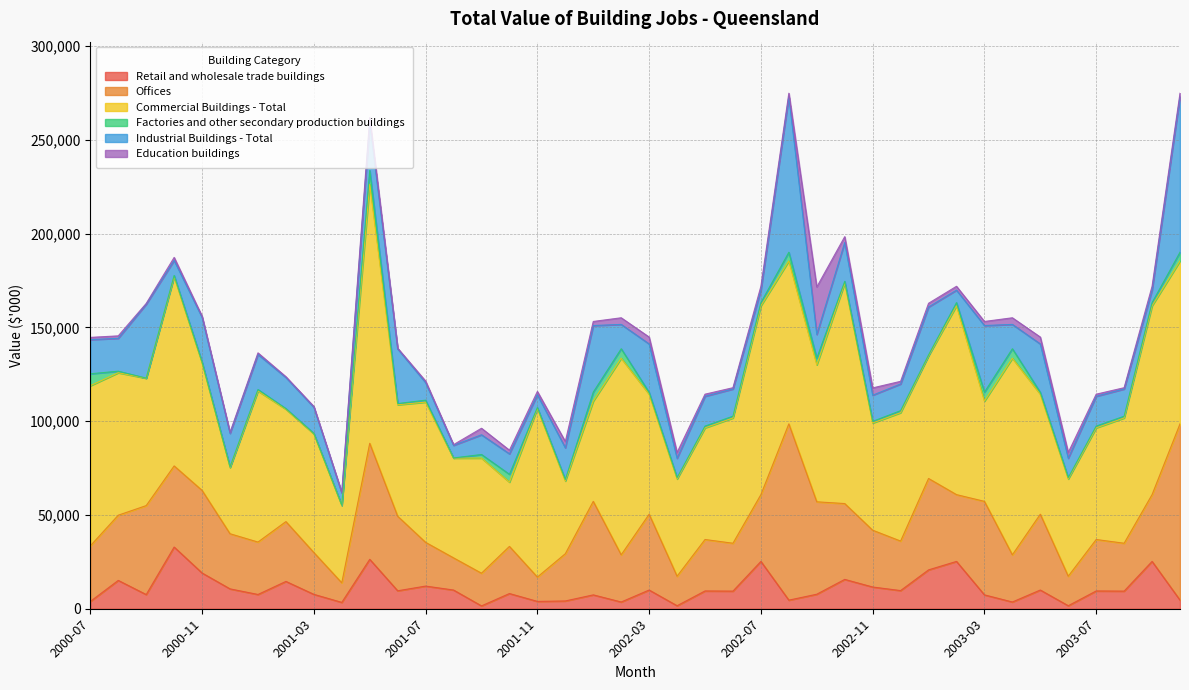

Where is the first local maximum for Retail and wholesale trade buildings?

2000-08